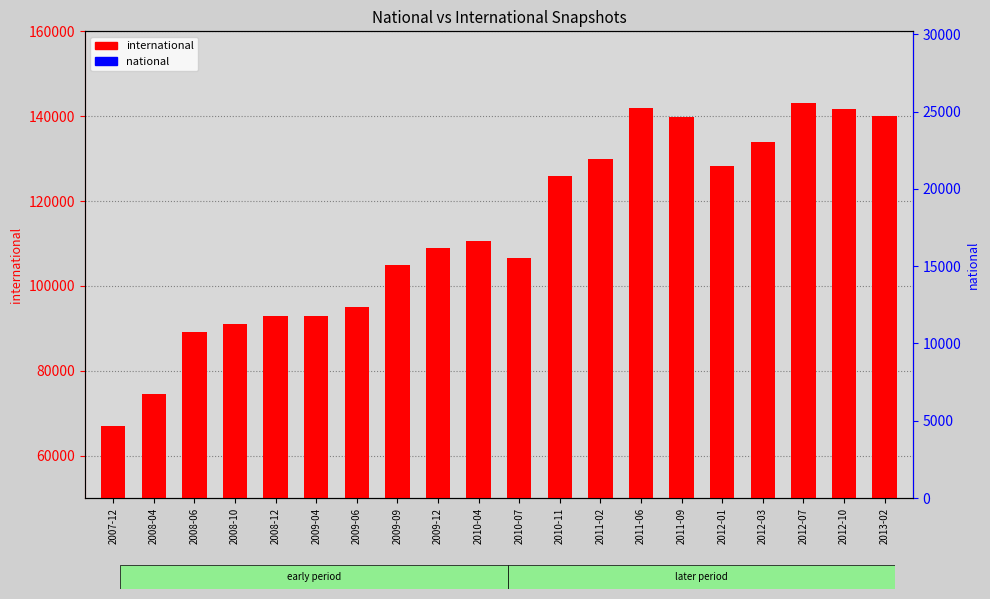

At how many categories does at least one series exceed 89872?

17